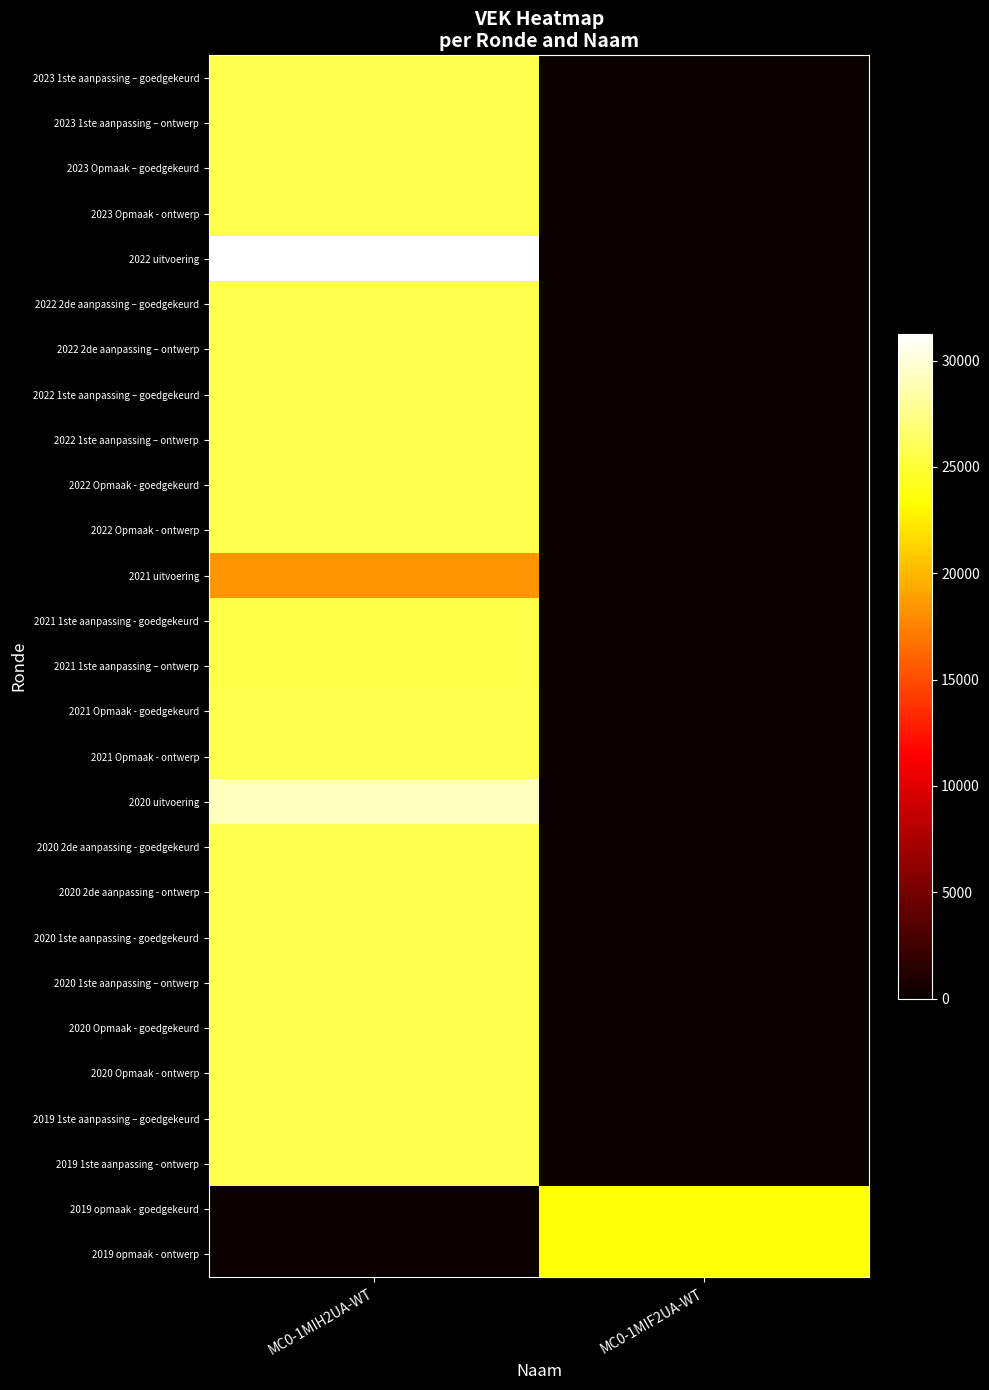

What is the total value across all series at MC0-1MIH2UA-WT?

645013